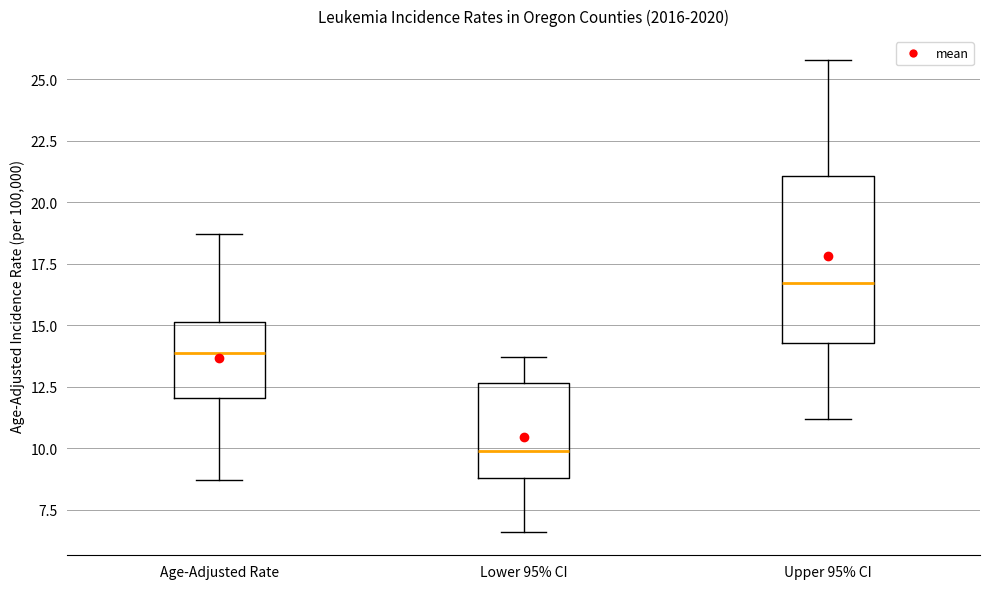

Reading left to right, transcribe this box plot: for each box, give where its median line is, the range the box spans, and where its two whiskers end, as read against the y-axis. The values are not printed on the chart, so give them approximately, as read against the axis.

Age-Adjusted Rate: median 14.0, box 12.0 to 15.0, whiskers 8.5 to 18.5
Lower 95% CI: median 10.0, box 9.0 to 12.5, whiskers 6.5 to 13.5
Upper 95% CI: median 16.5, box 14.5 to 21.0, whiskers 11.0 to 26.0